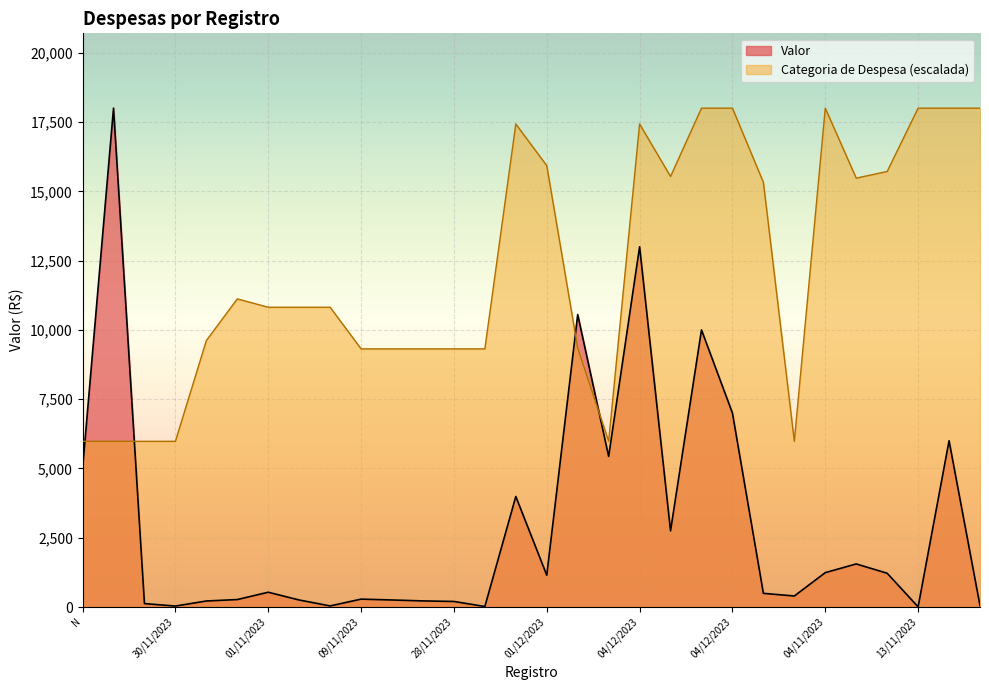

How many times do Categoria de Despesa and Valor cross each other?

4